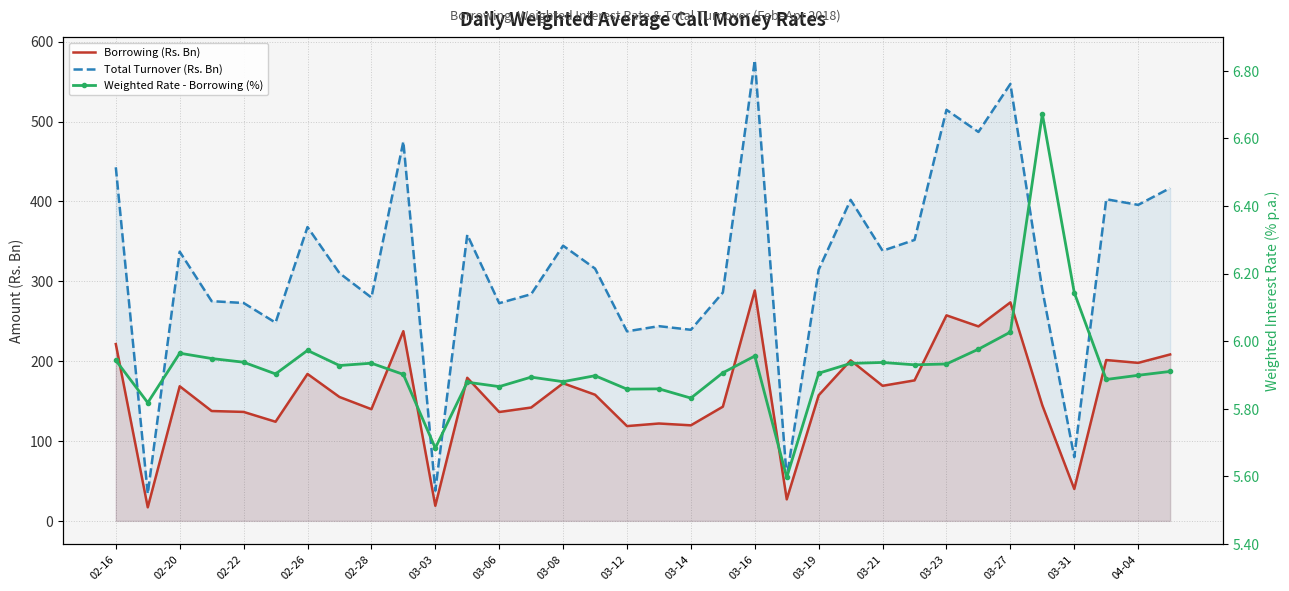

How many categories are shown in the chart?

34